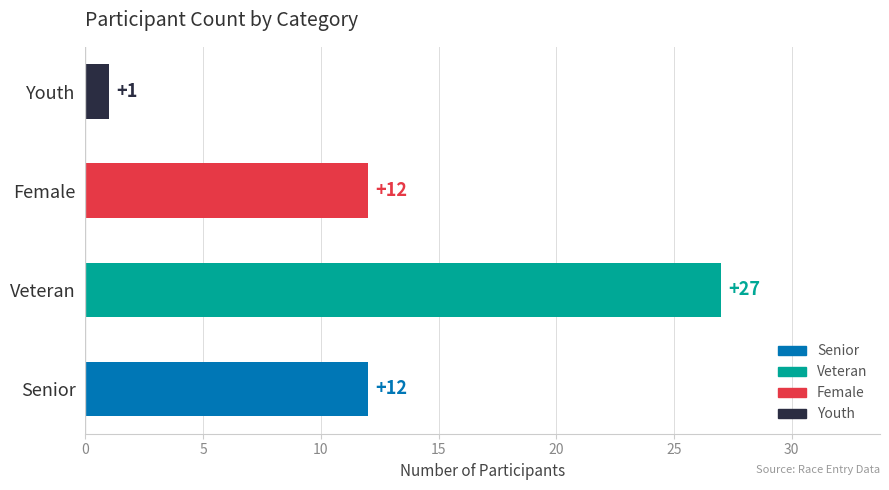

What is the change in value from Senior to Youth?

-11